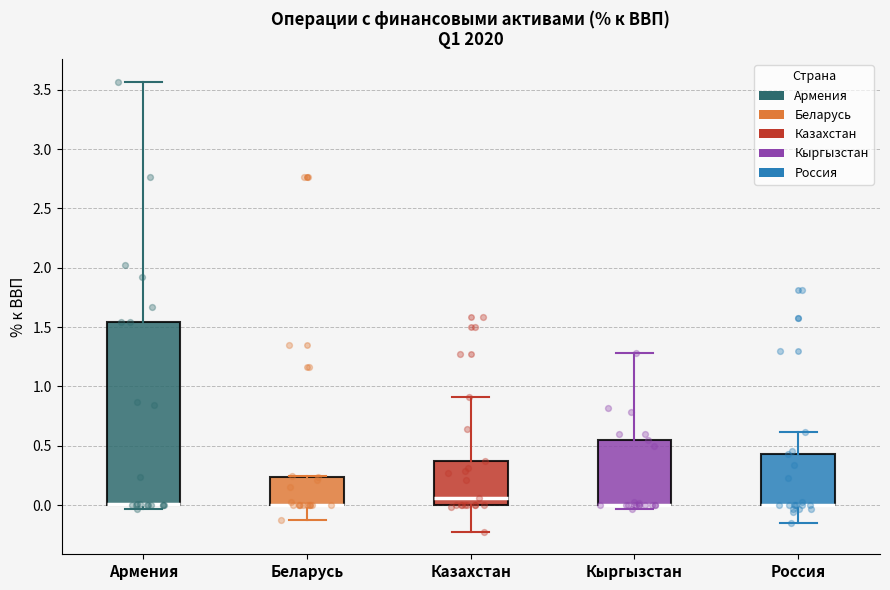

Comparing the boxes themselves (not the whiskers), which one is the tallest?

Армения